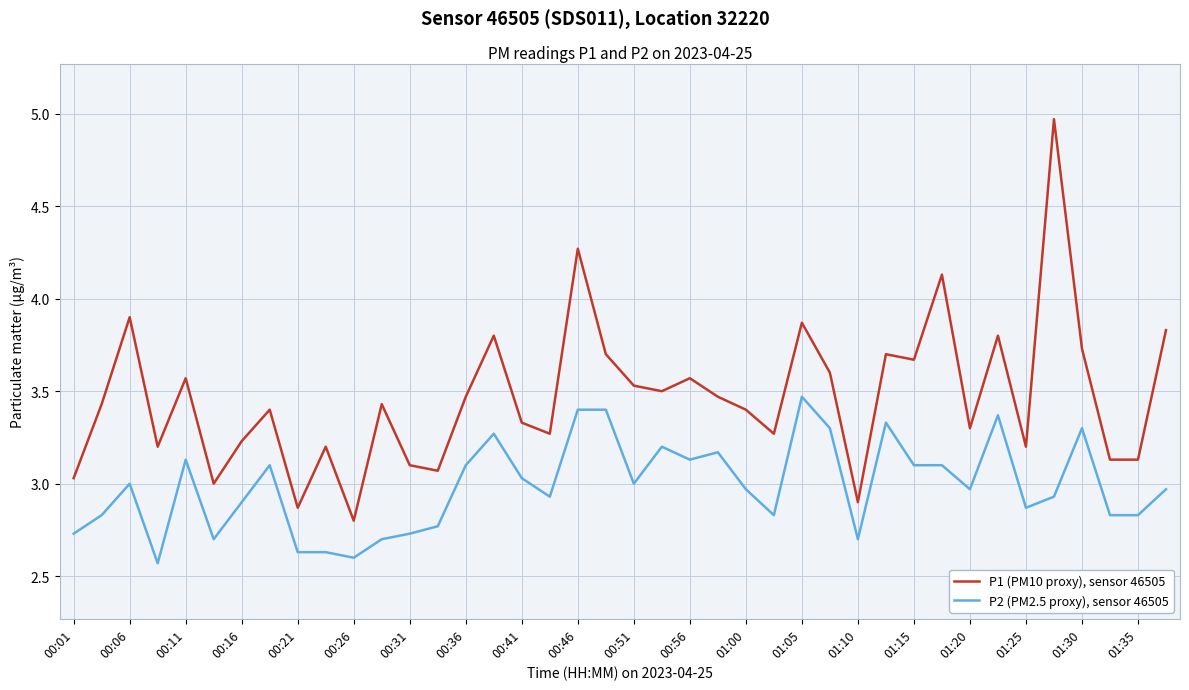

Which series has the widest spread of values?

P1 (PM10 proxy), sensor 46505